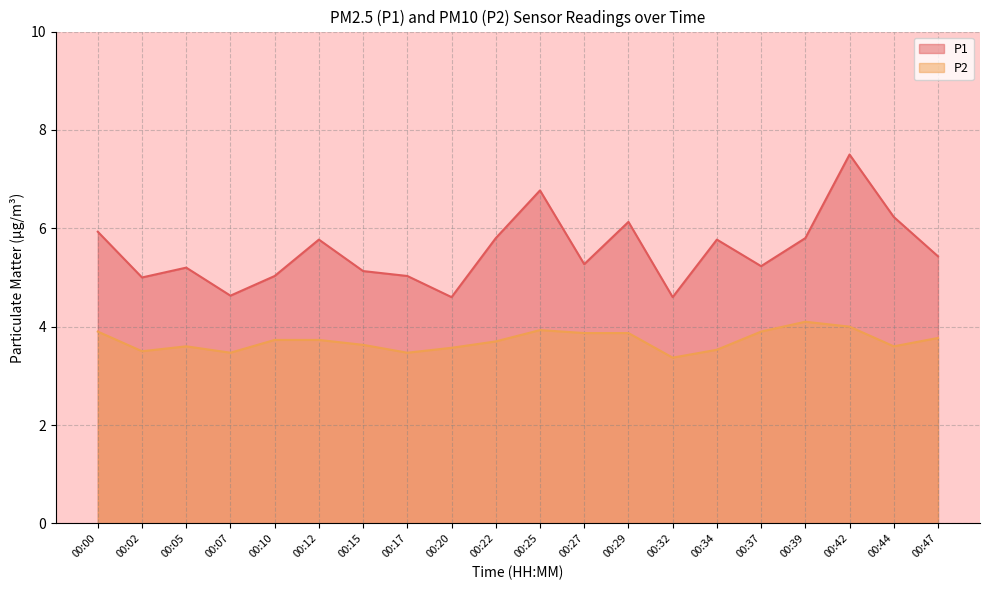

What is the minimum value shown in the chart?

3.4